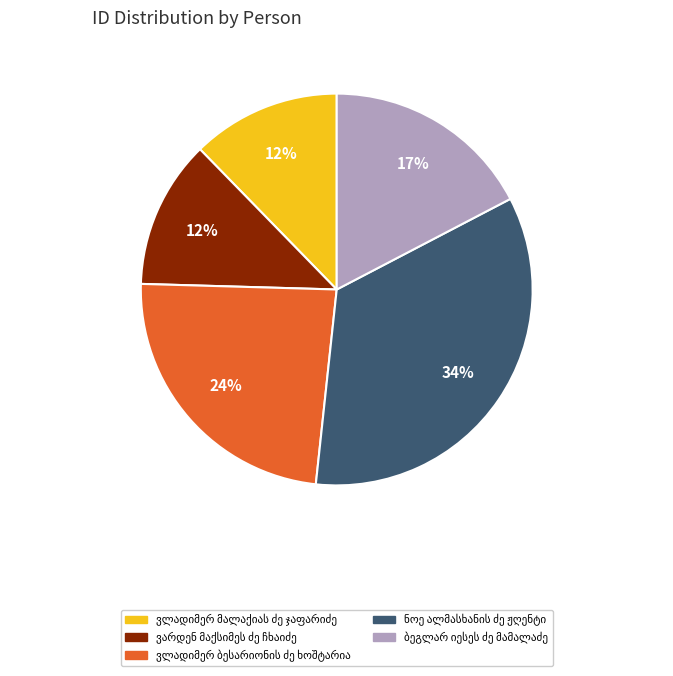

To the nearest percent, what is the average slice percentage?

20%